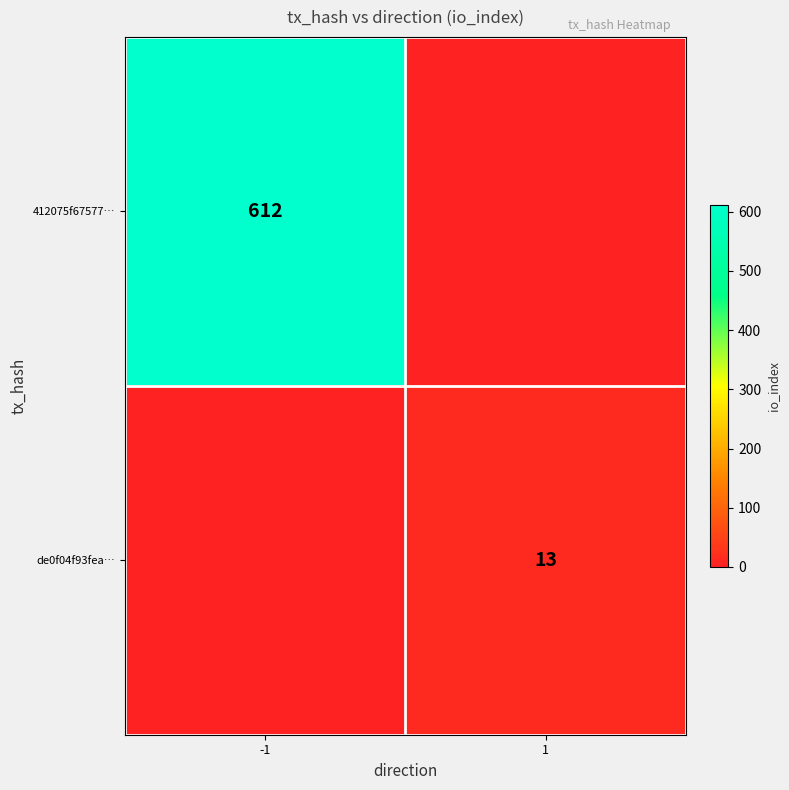

Is it true that 412075f67577… equals 201 at -1?

False